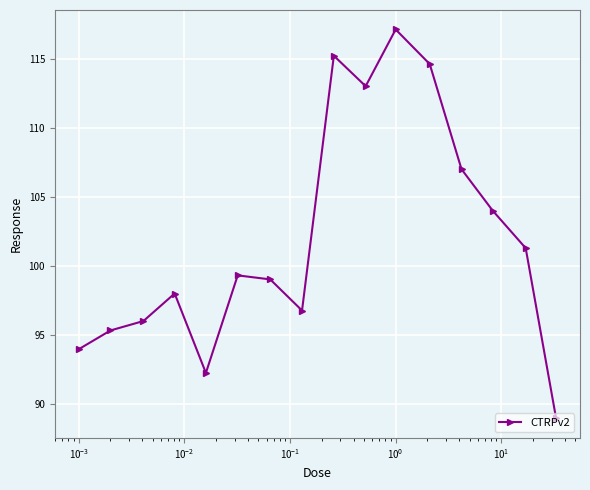

What is the greatest value displayed?

117.1